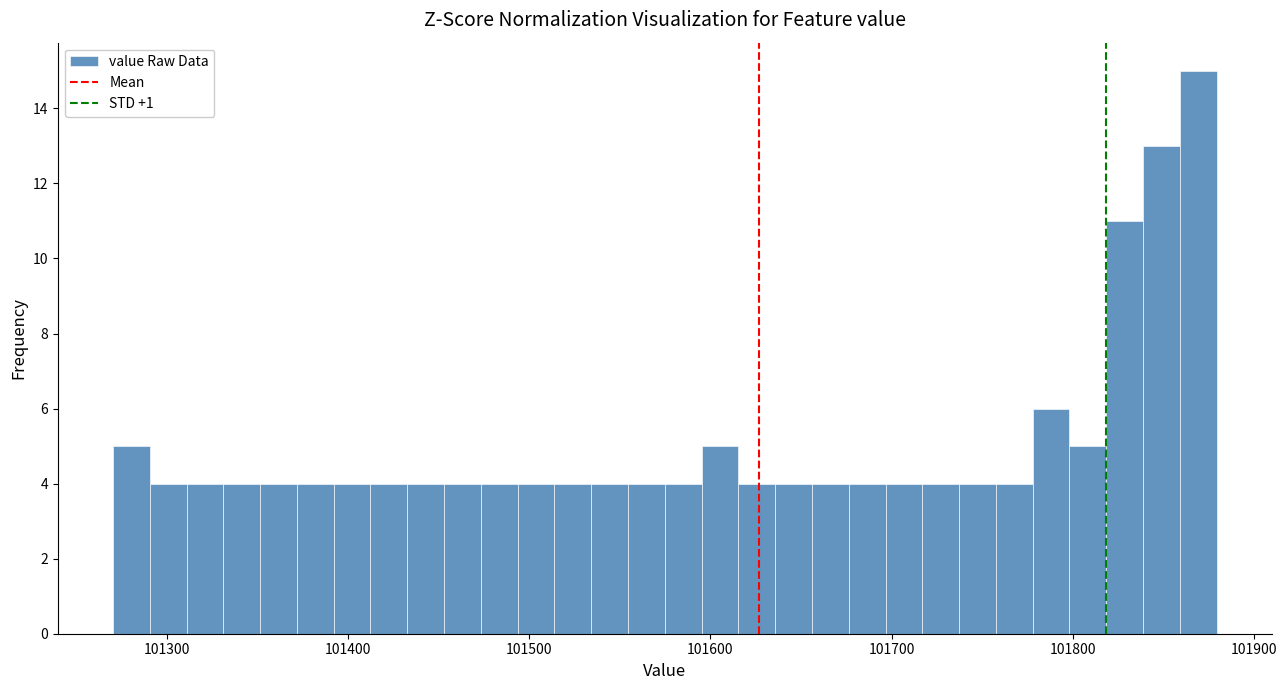

Read against the x-axis, roughly where is the centre of the tallest bar?

101870